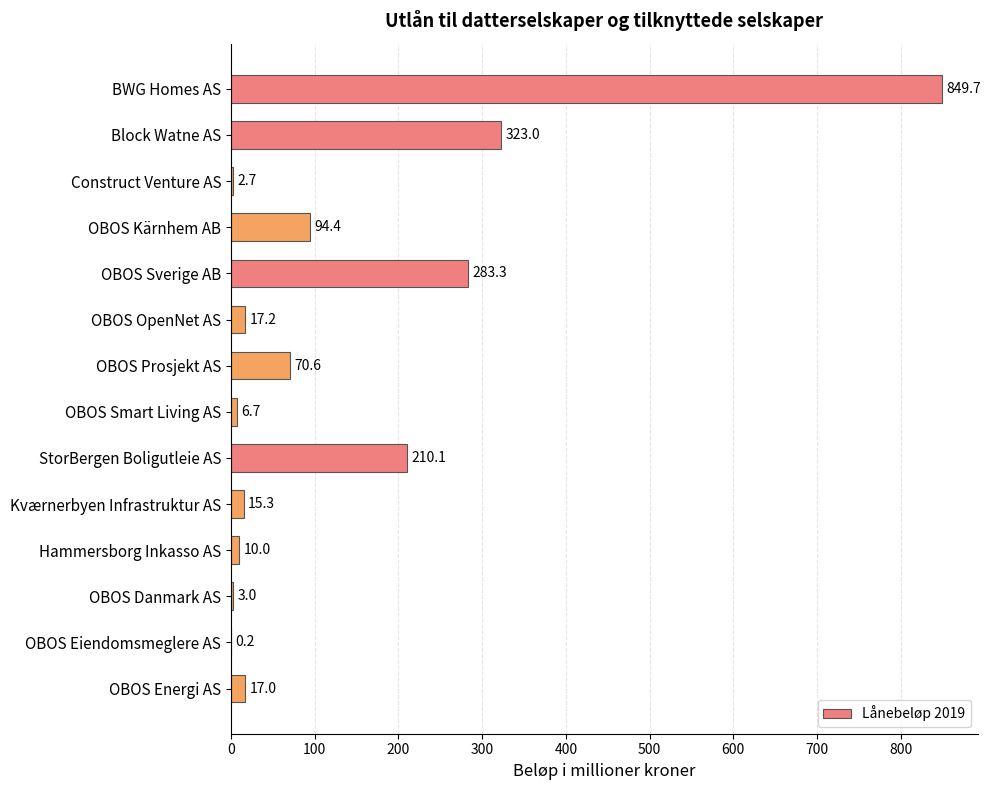

How many categories are shown in the chart?

14